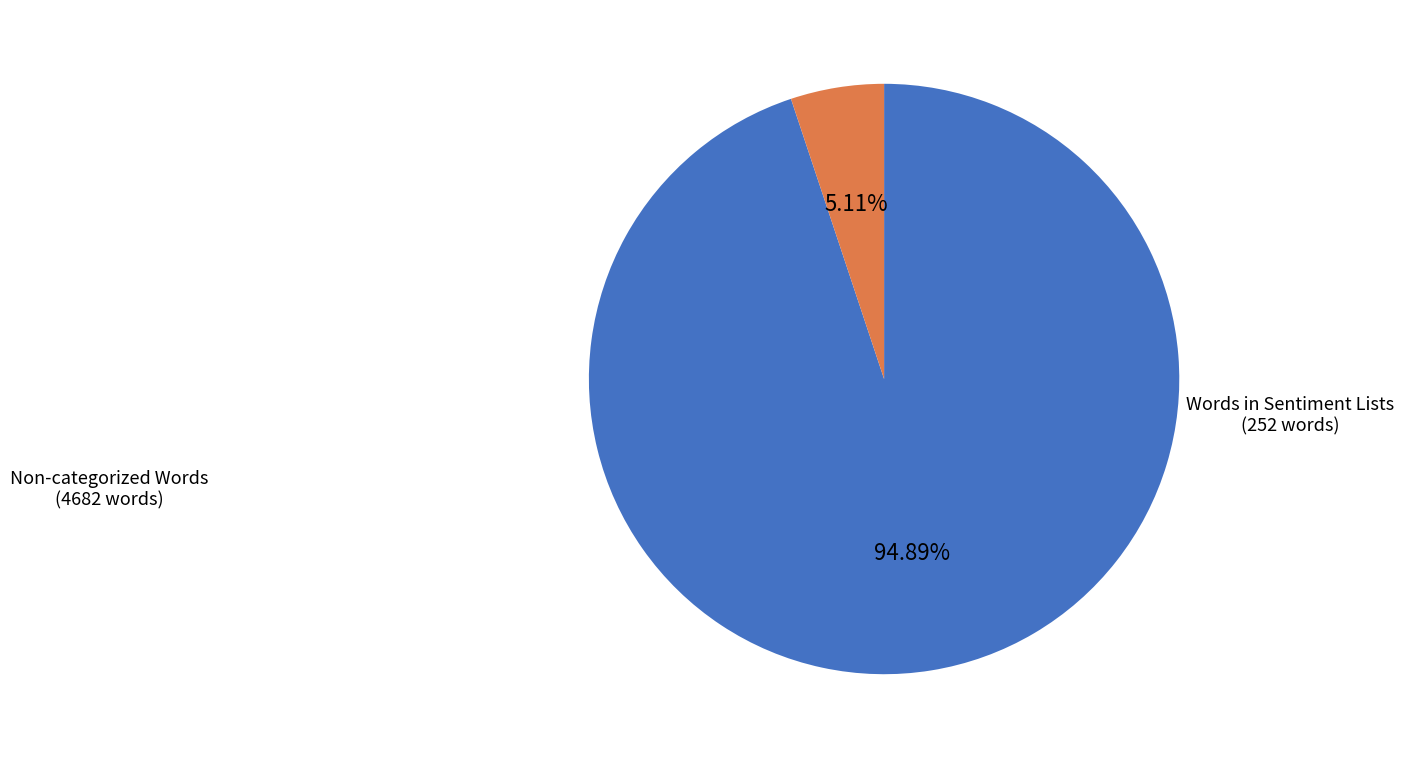

Is there any slice that represents more than half of the pie?

Yes